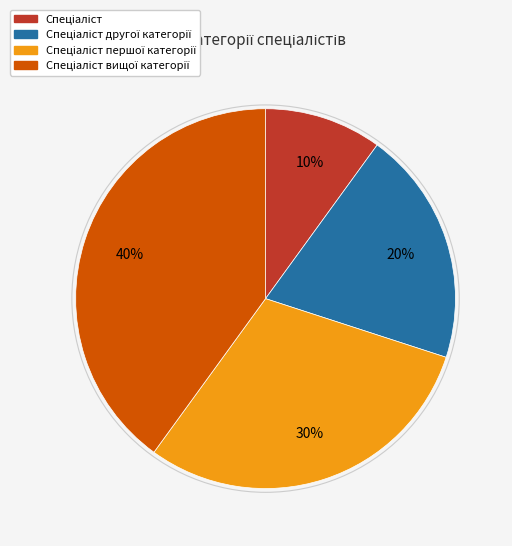

To the nearest percent, what is the difference between the largest and smallest slice percentages?

30%